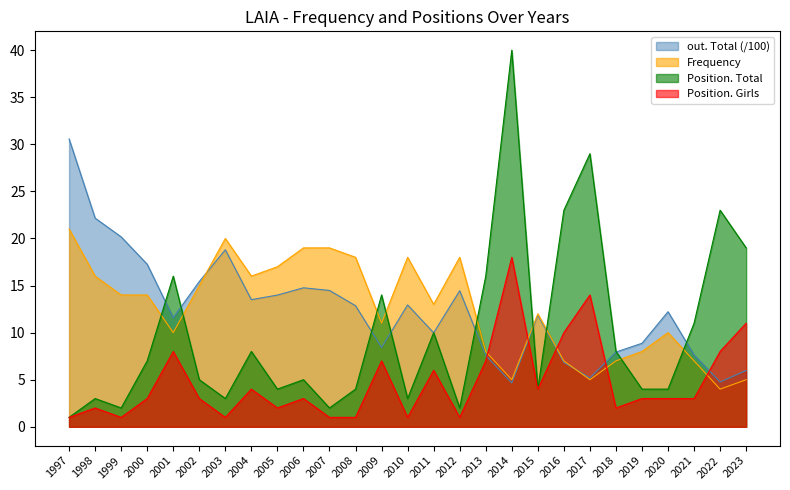

Which series has the largest total across all categories?

Frequency